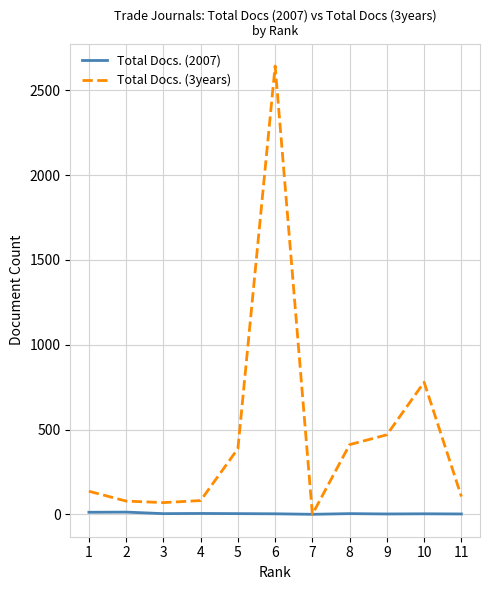

Is the value of Total Docs. (2007) at 10 greater than the value of Total Docs. (3years) at 3?

No